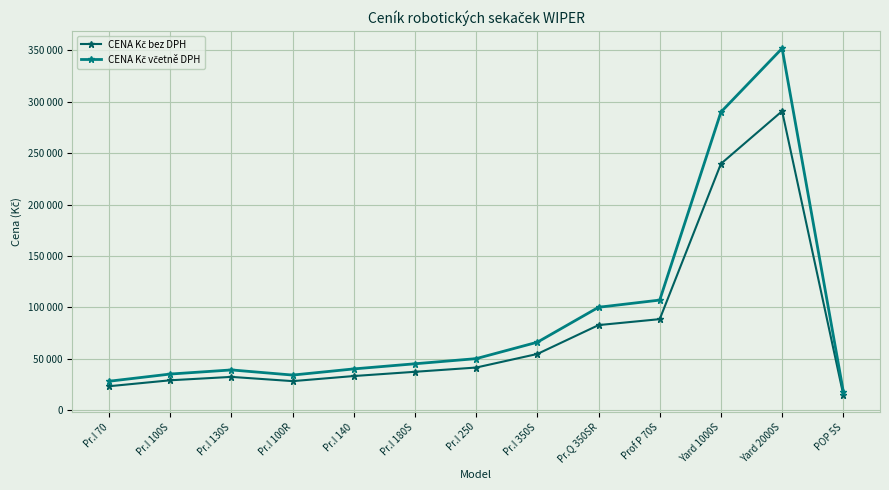

Rank the series by their maximum value, from lowest to highest.

CENA Kč bez DPH, CENA Kč včetně DPH